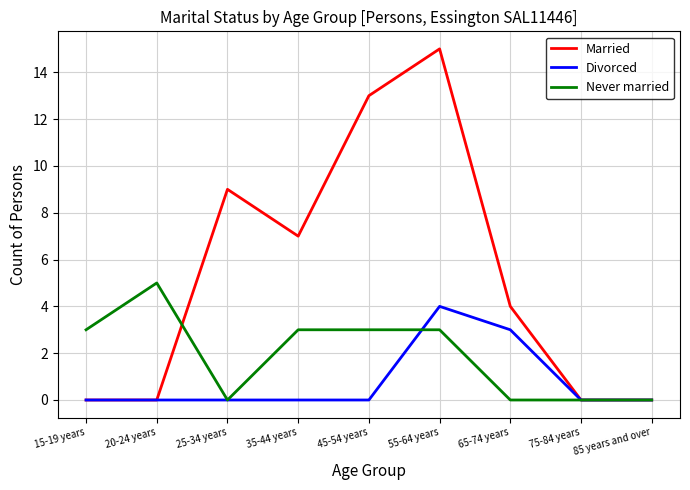

The Married series shows 3 at 25-34 years. True or false?

False